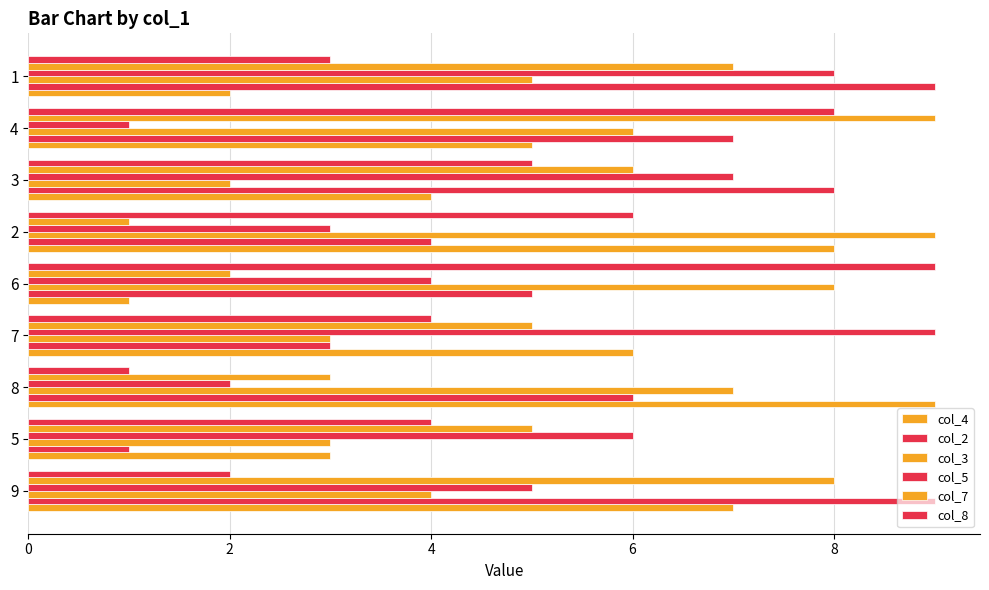

How many series are shown in this chart?

6